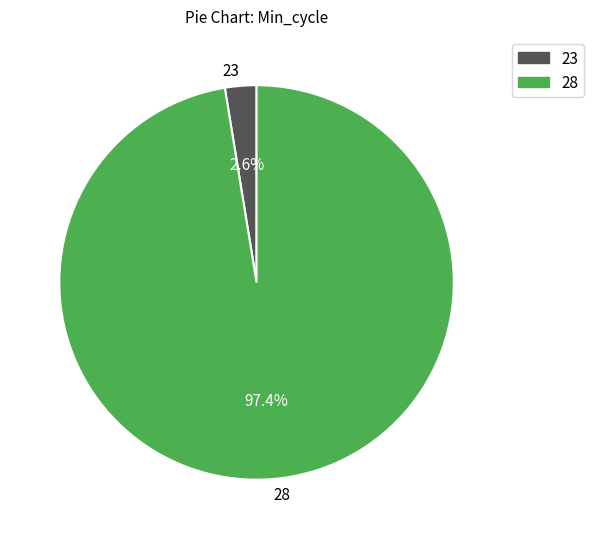

Between 28 and 23, which is larger?

28